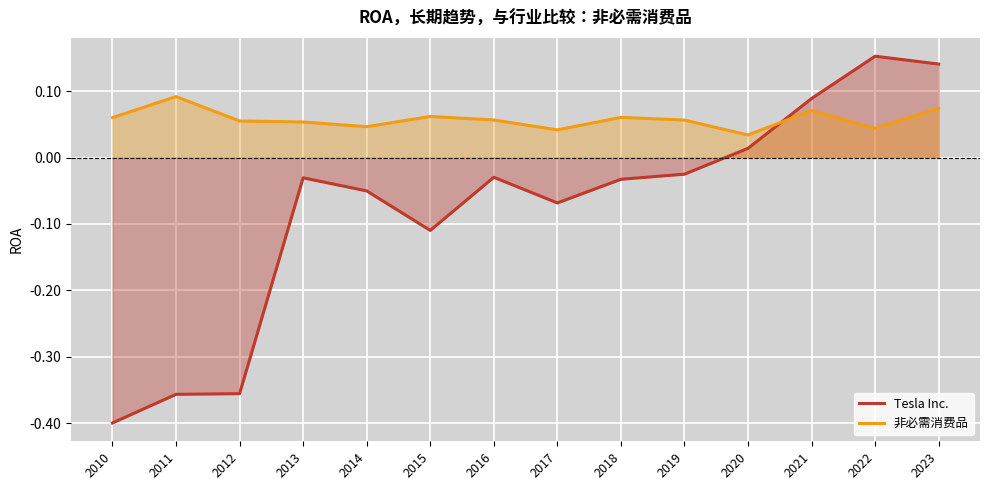

What is the sum of the 非必需消费品 values at 2019 and 2014?

0.1